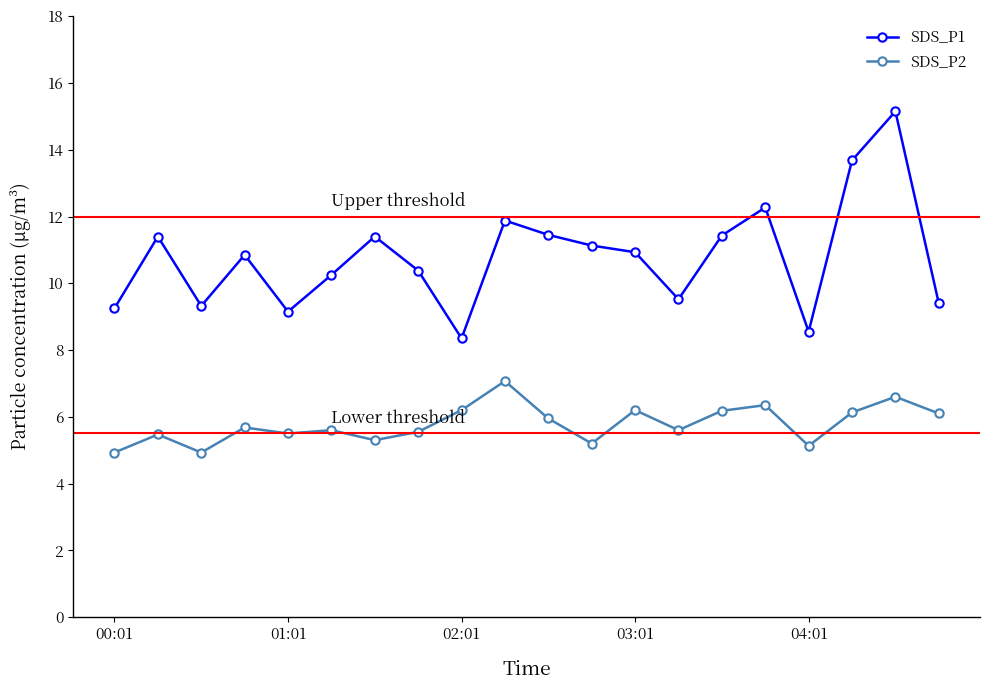

Rank the series by their average value, from highest to lowest.

SDS_P1, SDS_P2